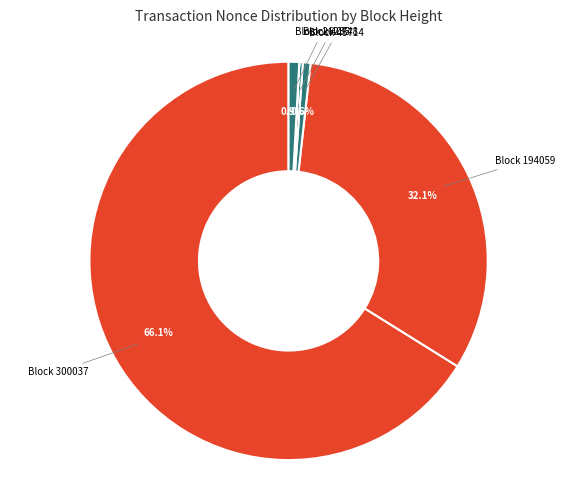

Rank the categories by value from lowest to highest.

26239, 36135, 40748, 45714, 26235, 194059, 300037